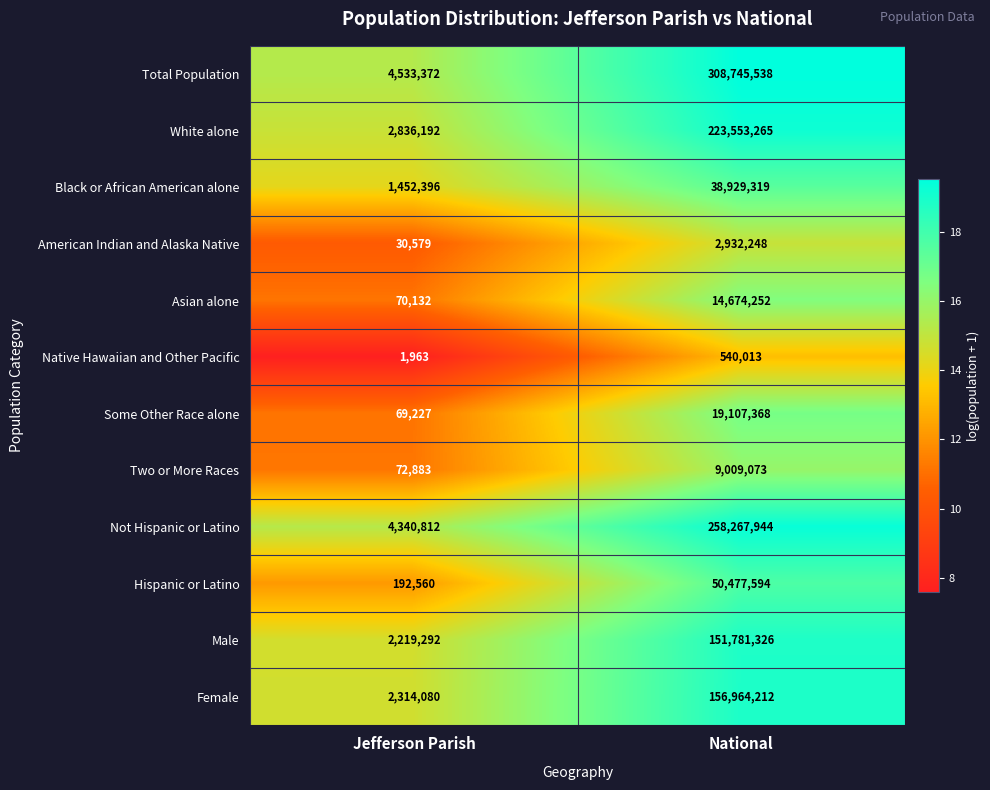

Which series changed the most between Jefferson Parish and National?

Total Population